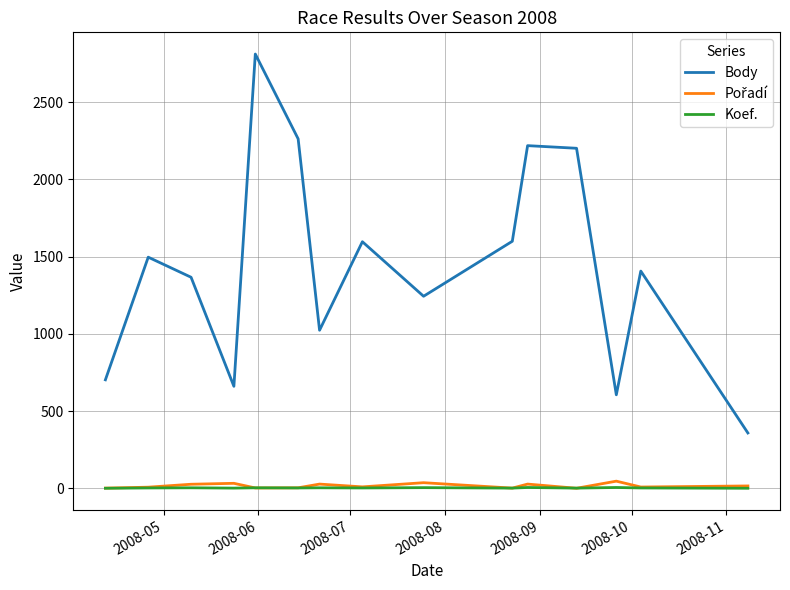

What is the greatest value displayed?

2812